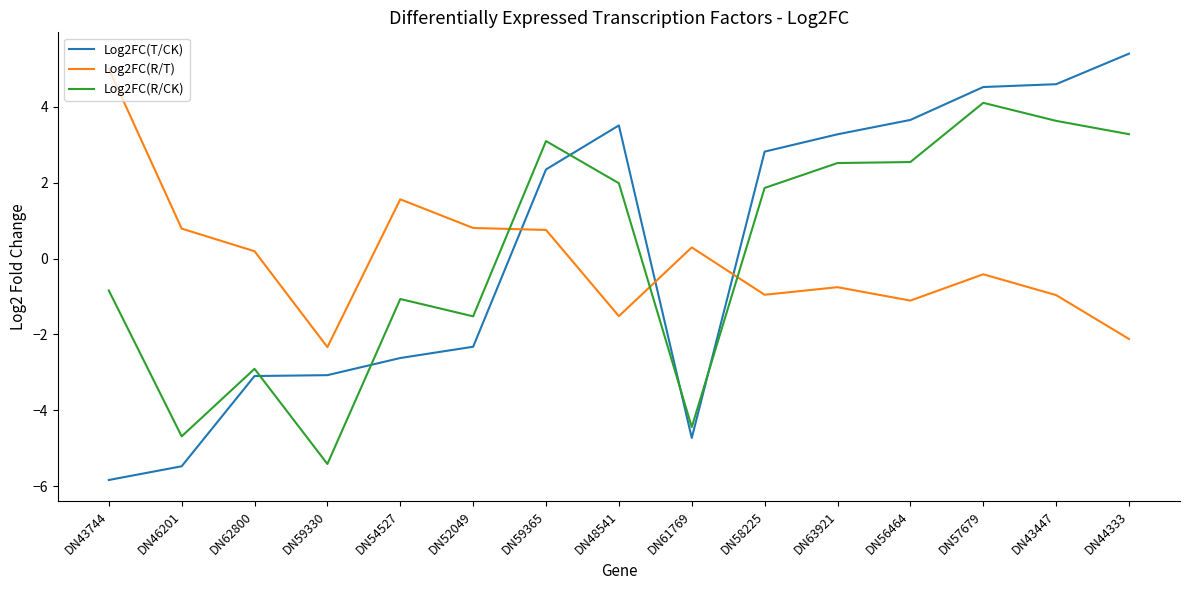

The value of Log2FC(R/CK) at DN54527 is -1.6. True or false?

False